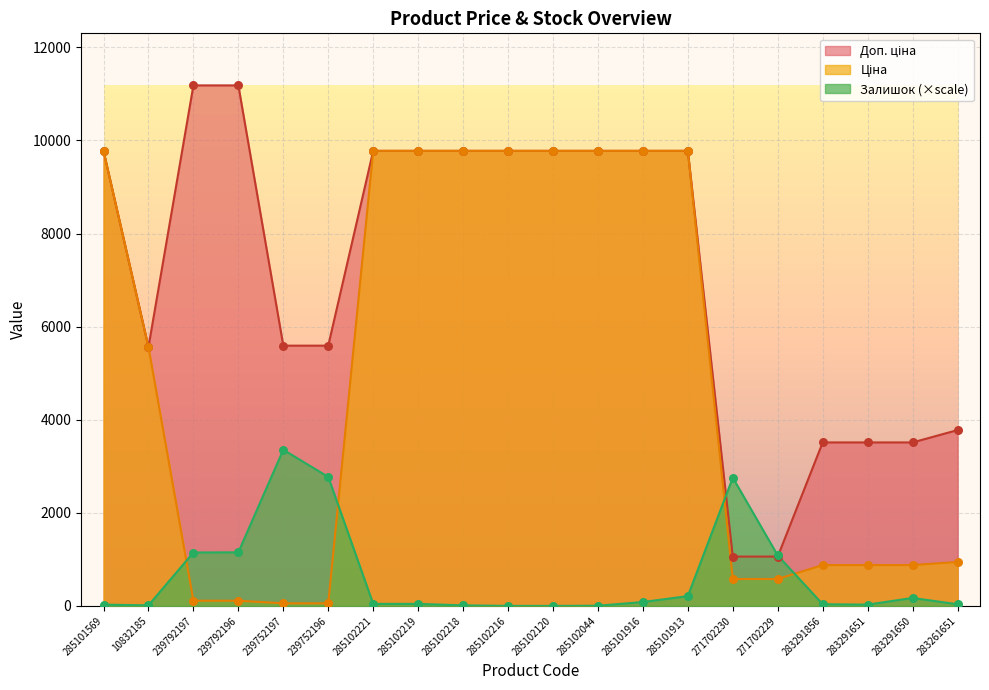

At which category is the sum across all series the highest?

285101913